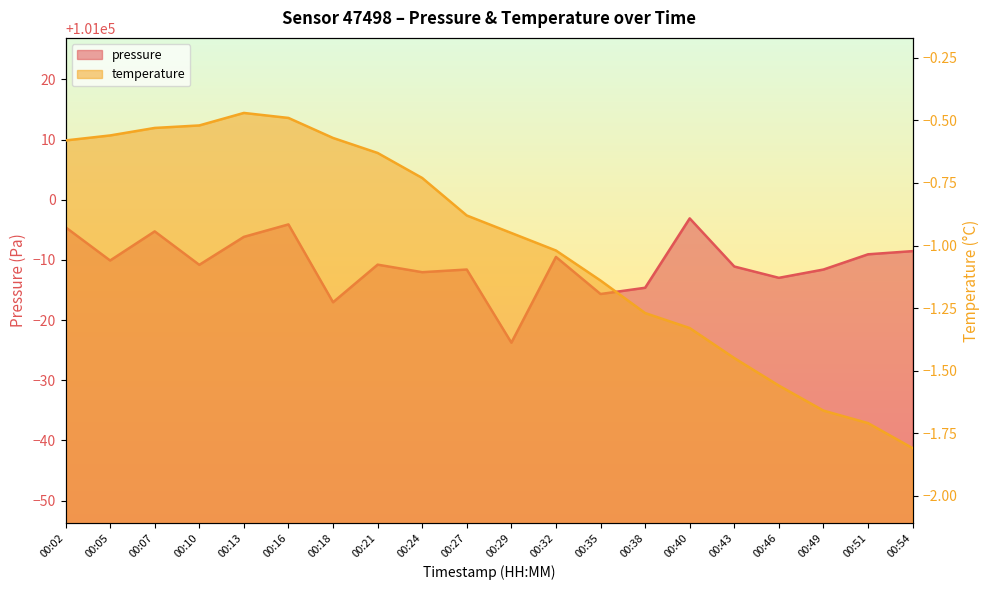

True or false: pressure and temperature cross at least once.

False